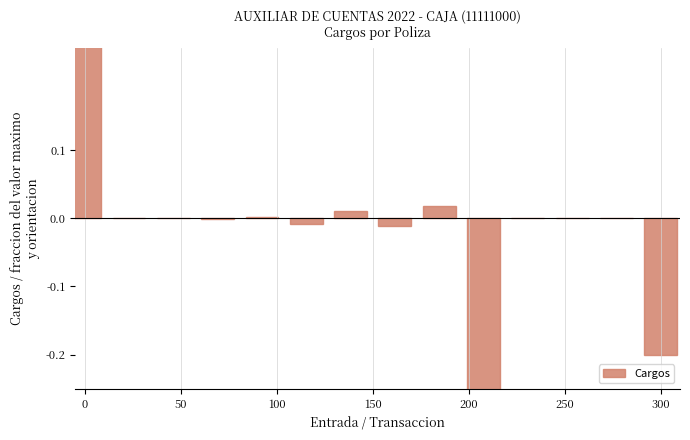

The value at 150 is -0.0. True or false?

True